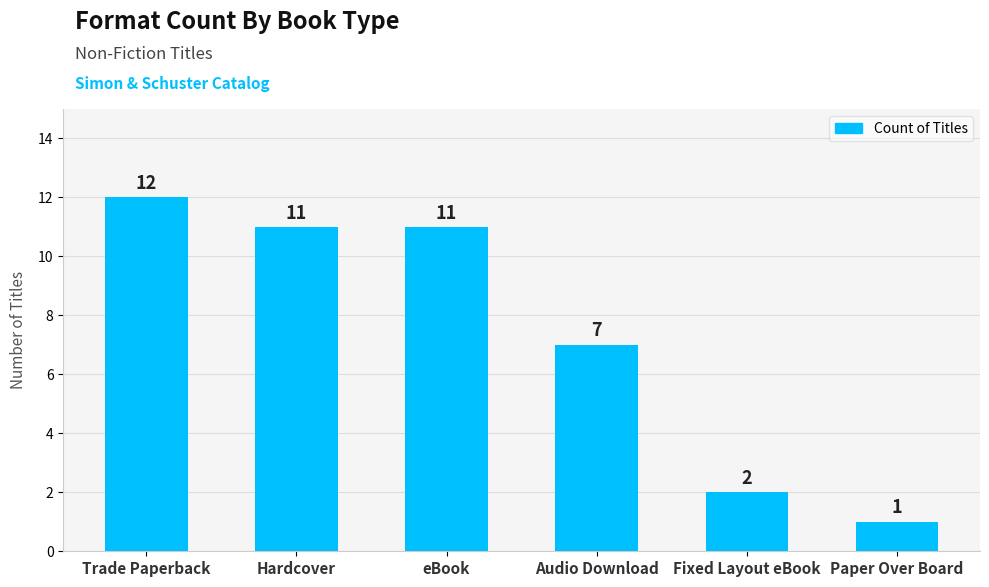

What is the difference between the second highest and minimum values?

10